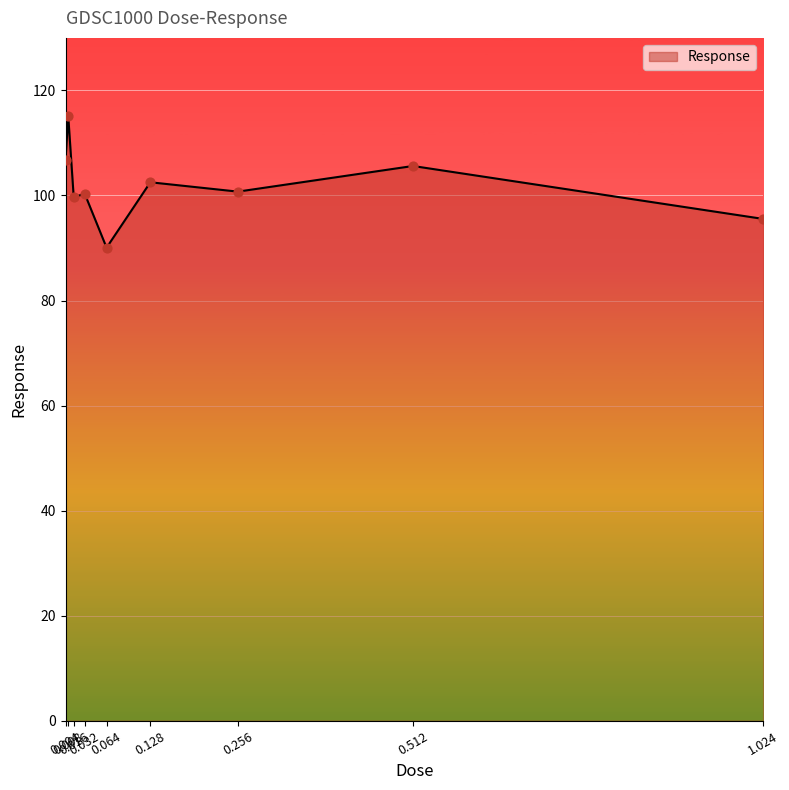

Between 0.512 and 0.128, which is larger?

0.512